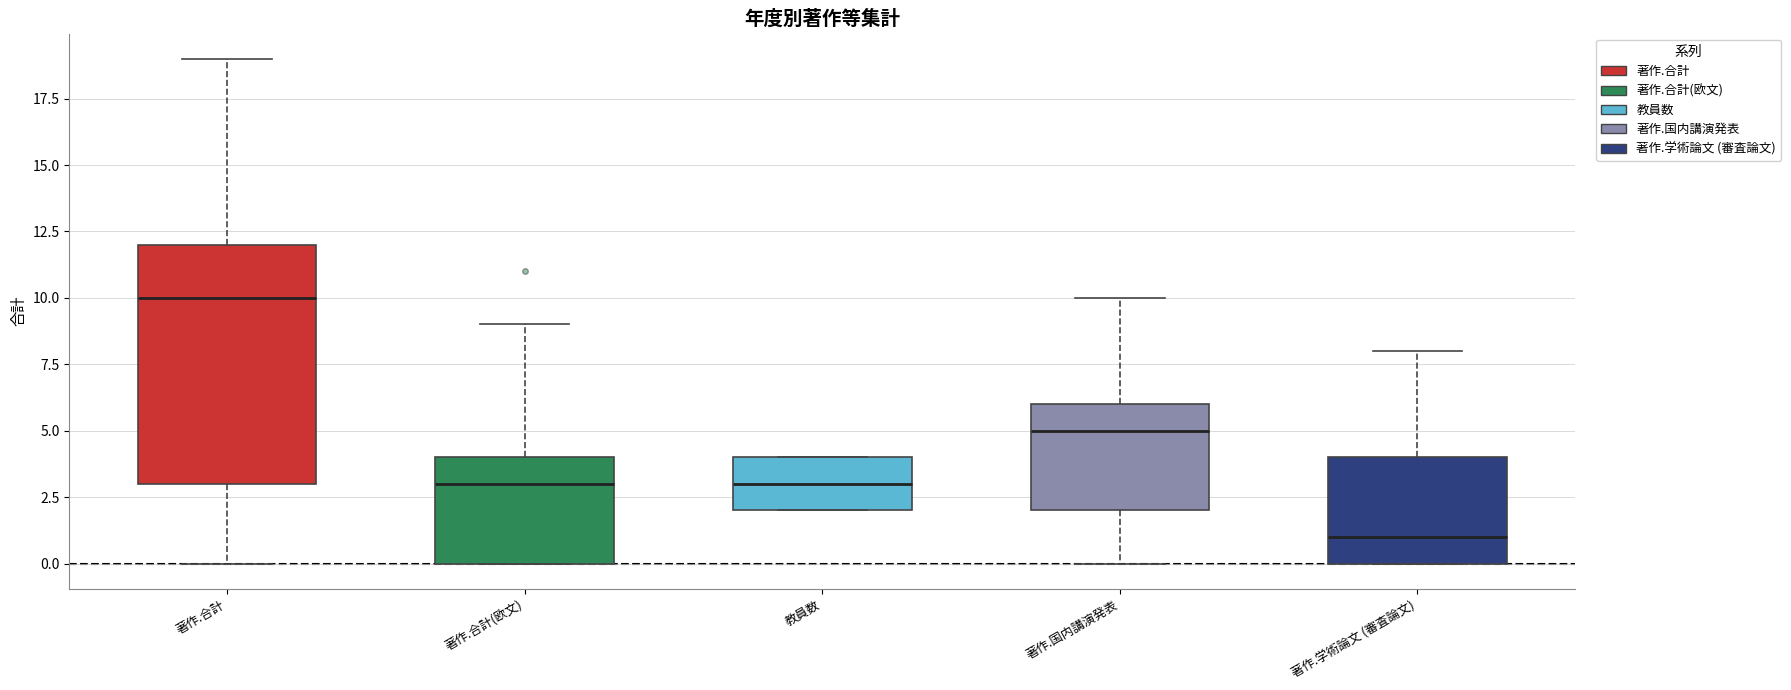

Which box is the tallest, from its lower edge to its upper edge?

著作.合計